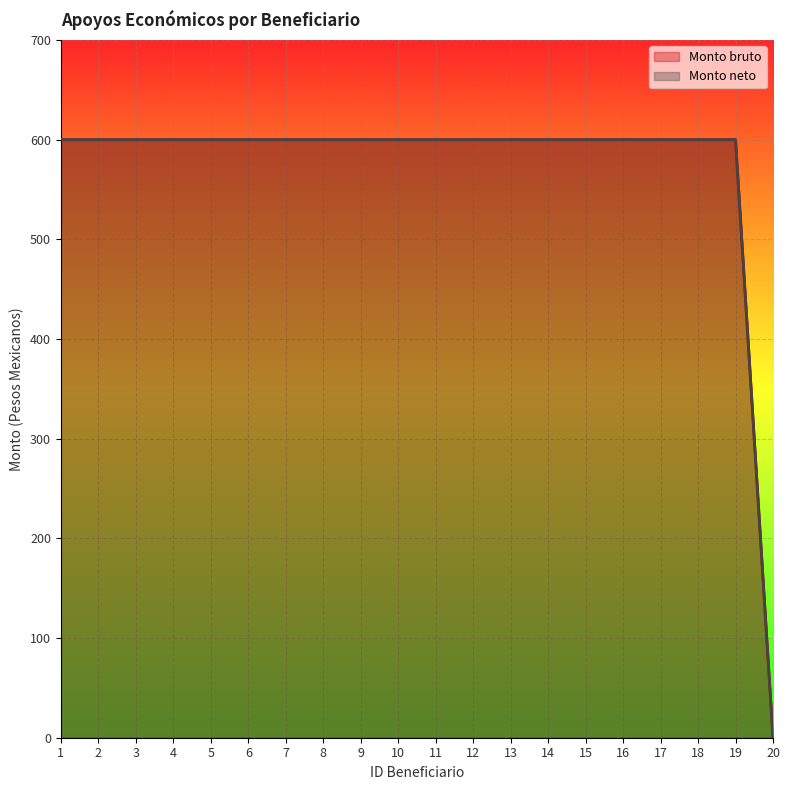

Which category has the lowest value across all series?

20